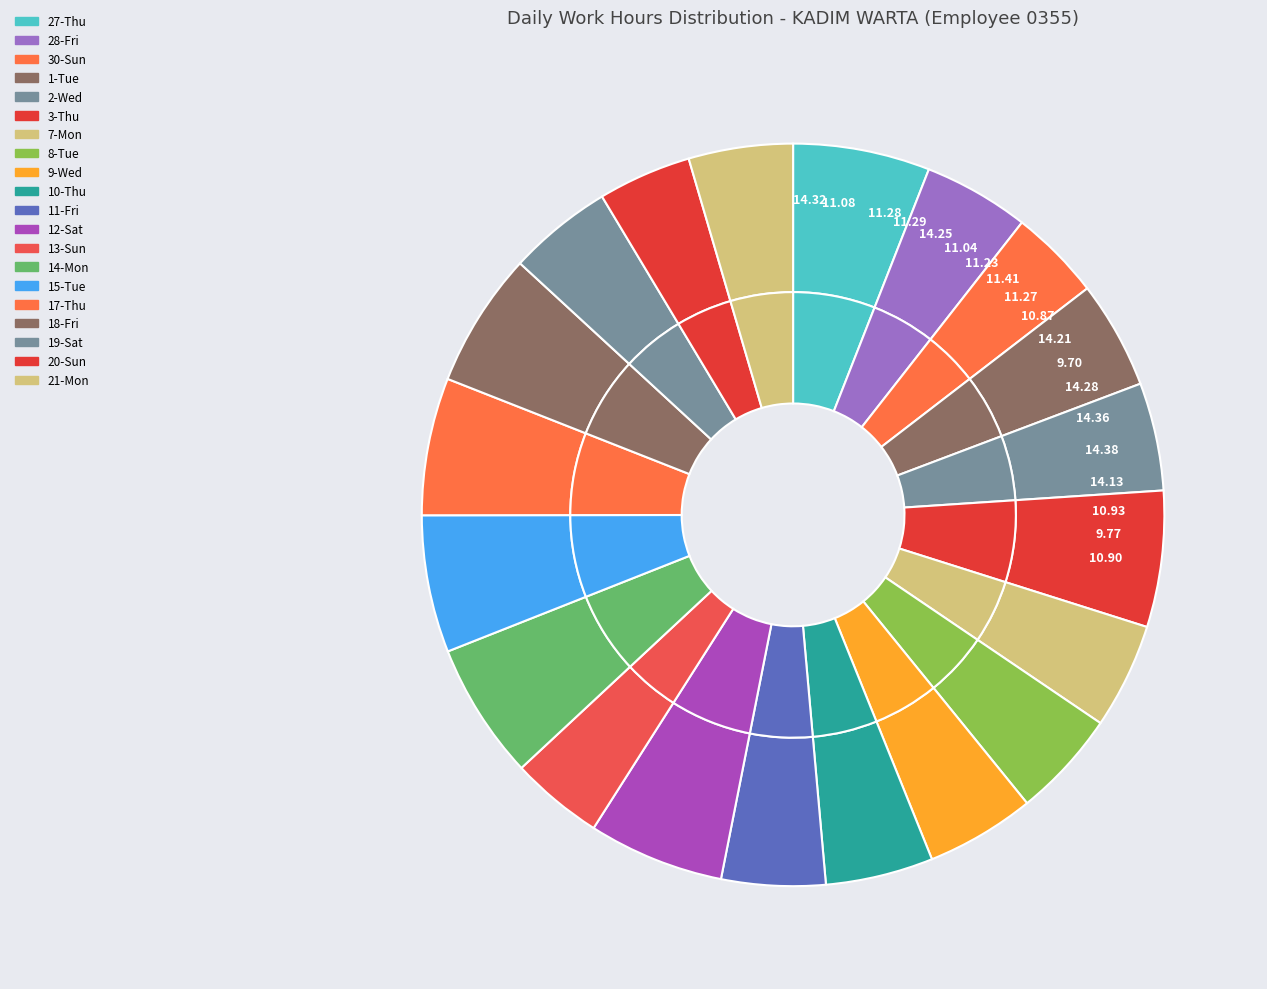

Does 12-Sat represent more than half of the total?

No